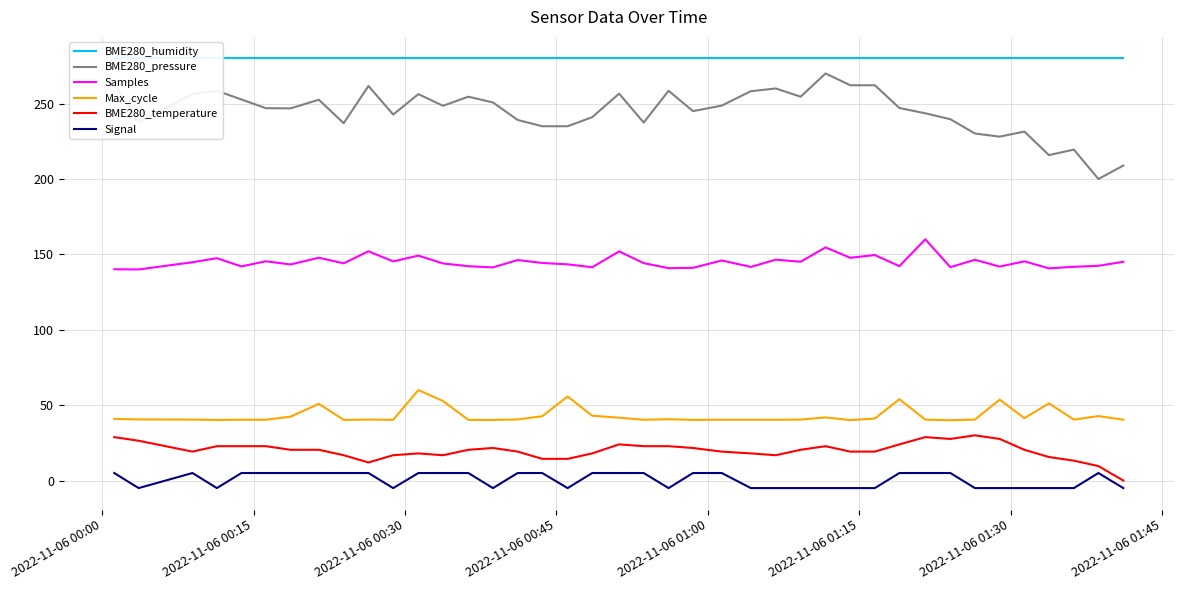

What is the minimum value for Samples?

140.0